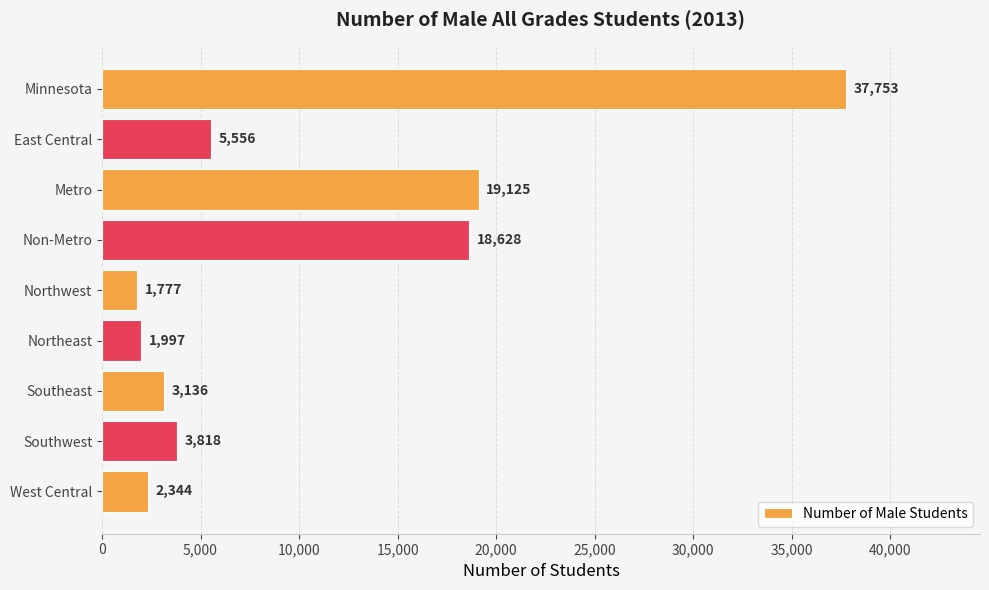

What position from the top is Southwest?

8